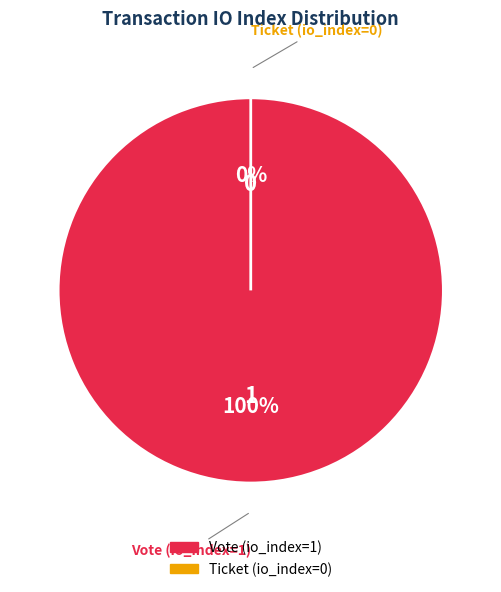

What is the change in value from Vote (io_index=1) to Ticket (io_index=0)?

-1